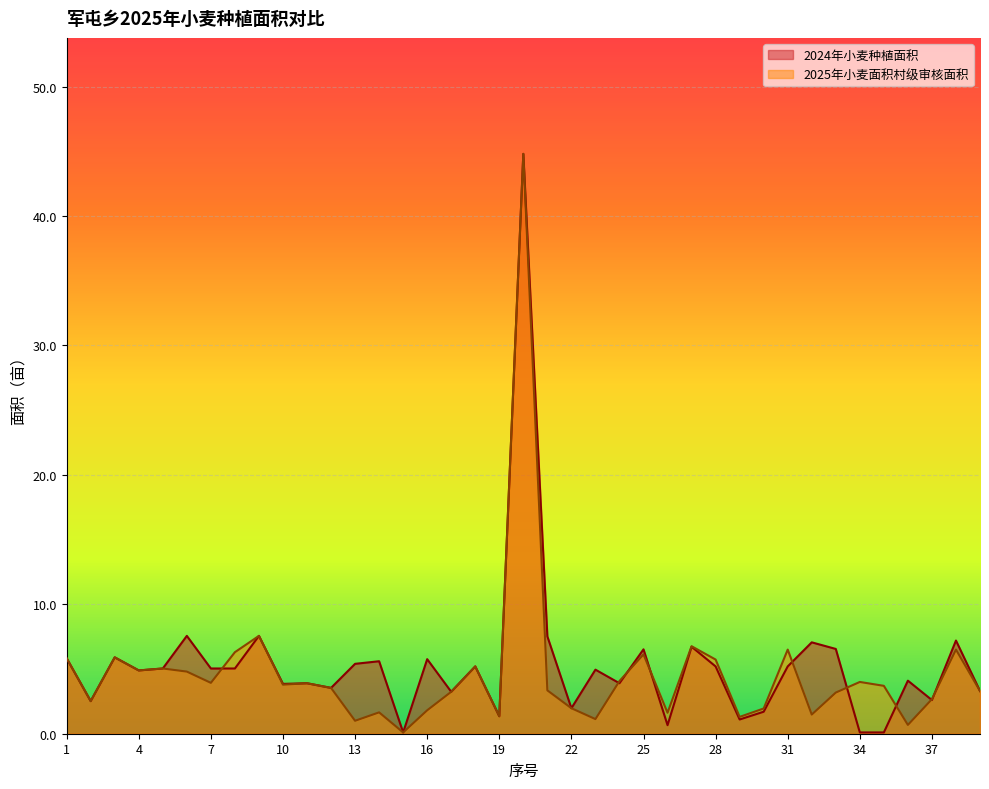

What is the value of the 2024年小麦种植面积 point at the 24th from the left?

3.9